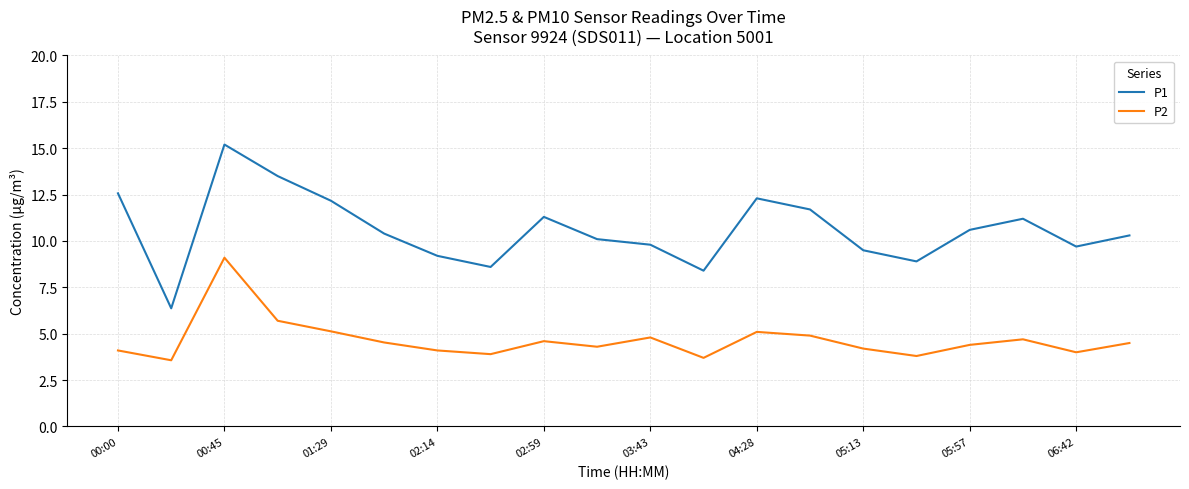

List the series in order of their overall mean, highest first.

P1, P2